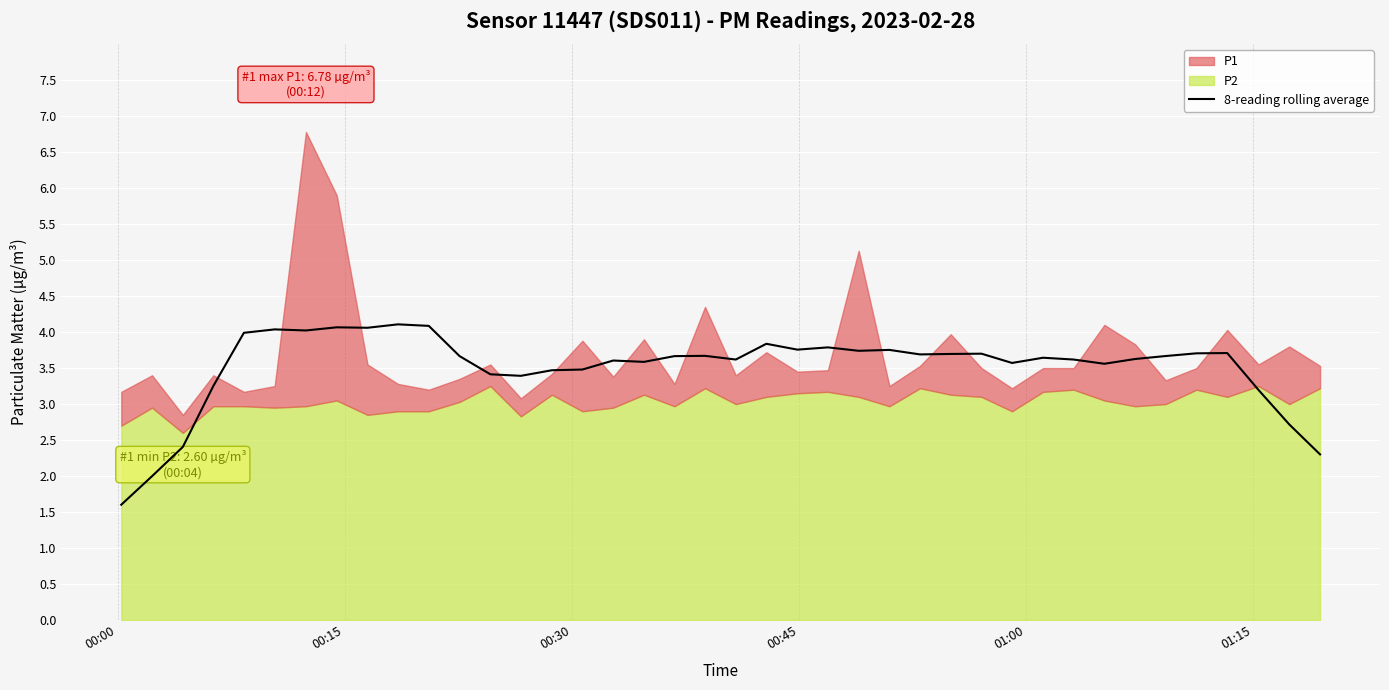

What is the maximum value for 8-reading rolling average?

4.1